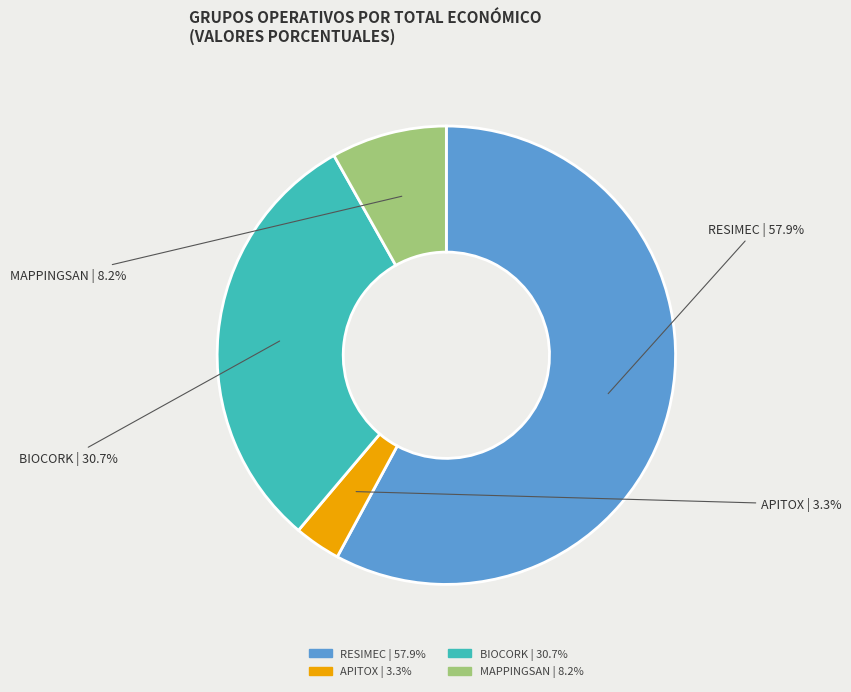

Is there a majority slice in this chart?

Yes